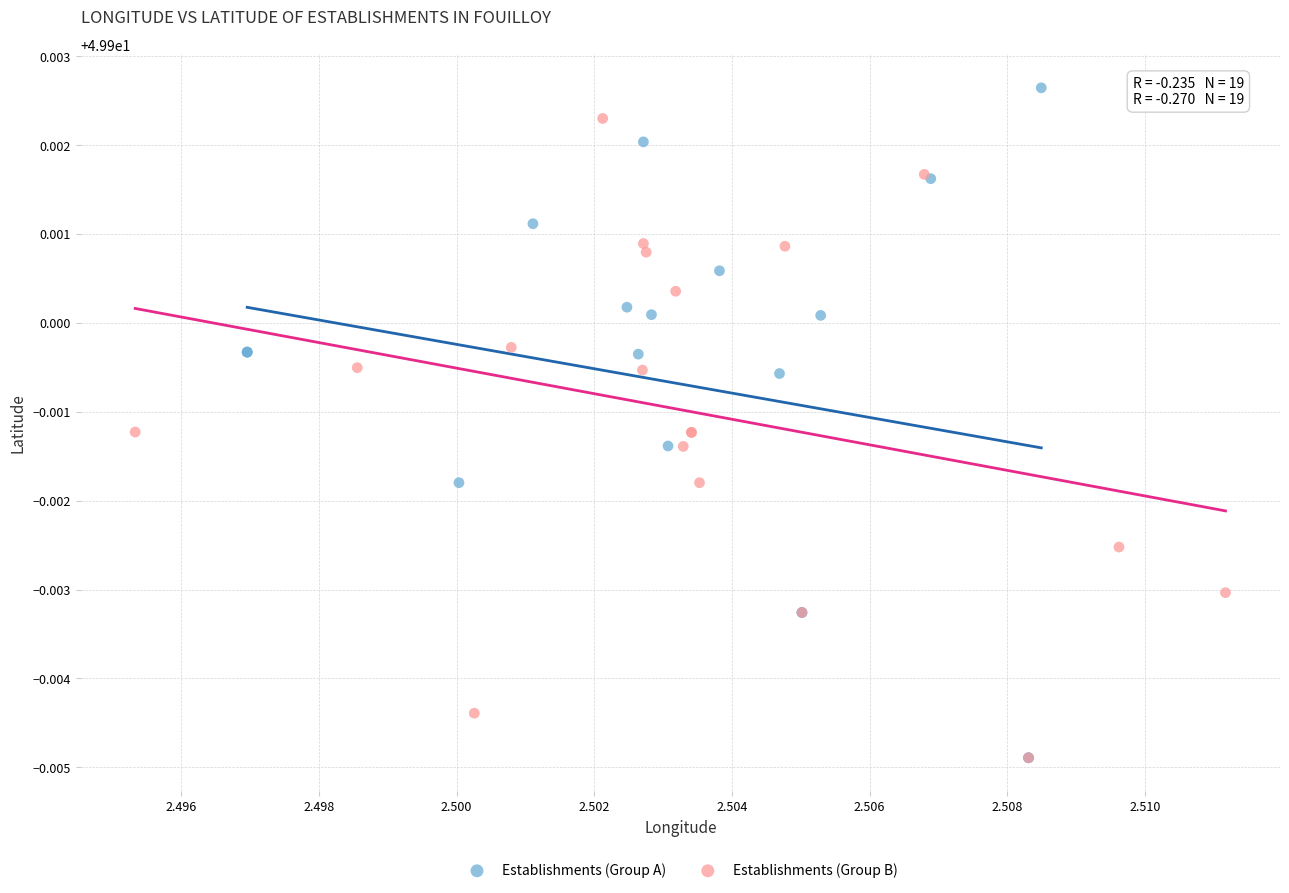

Which series has the widest spread of Y values?

Establishments (Group A)